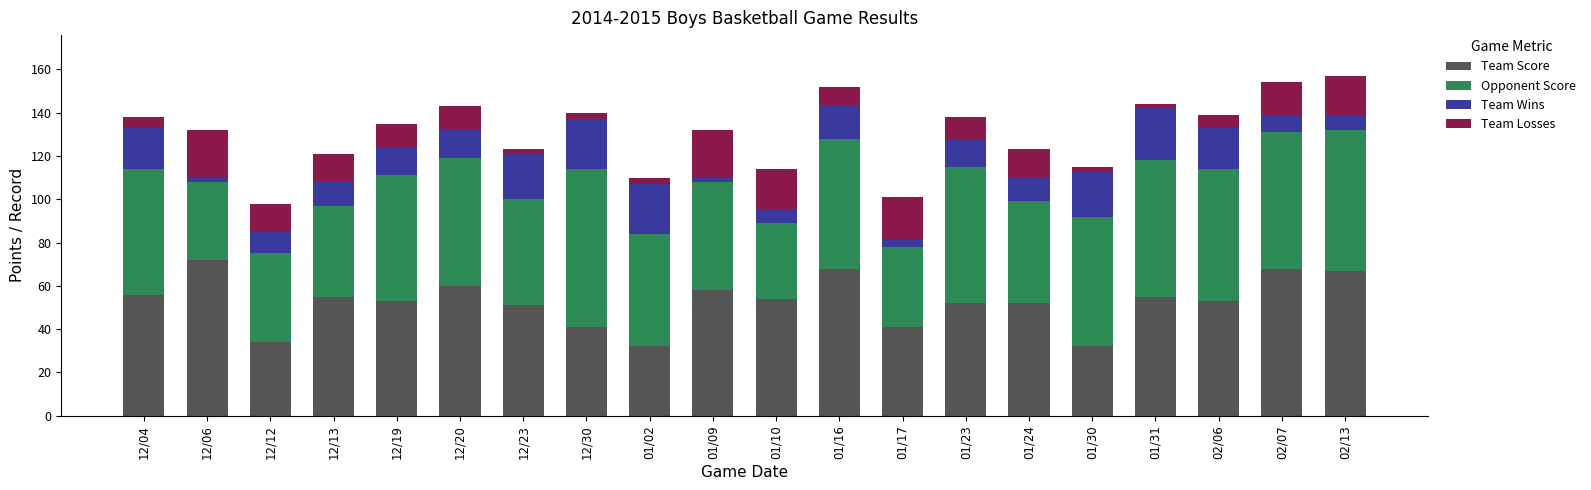

How many bars are there in total?

20